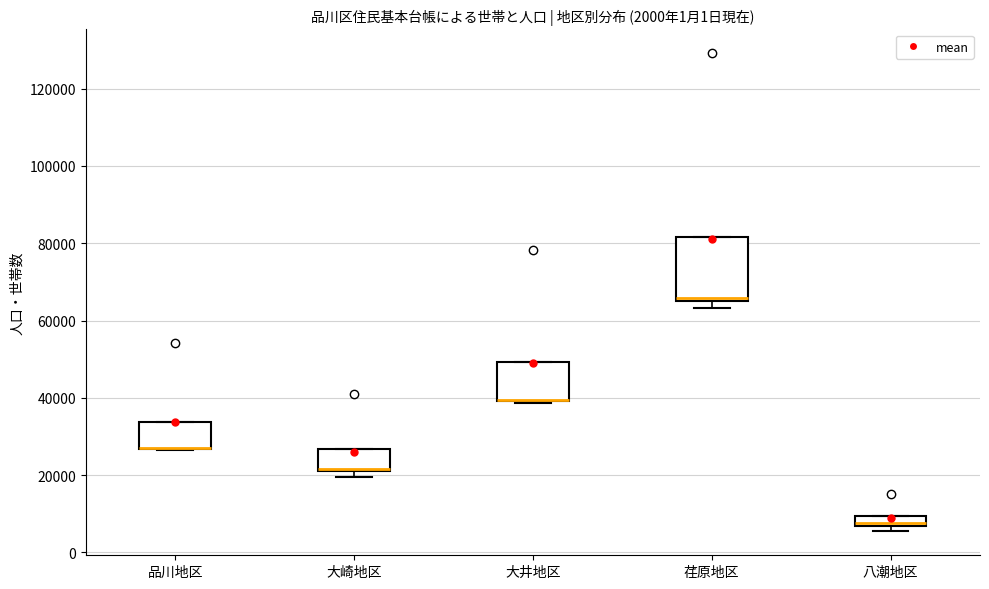

Which box is the tallest, from its lower edge to its upper edge?

荏原地区